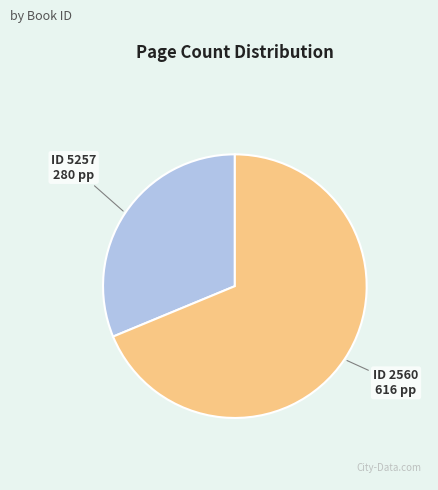

Does any single category account for the majority?

Yes